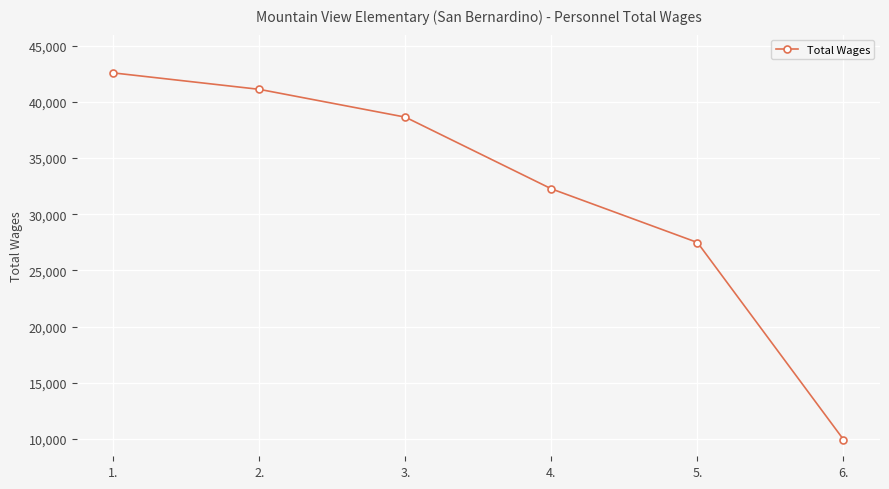

Reading left to right, list all the values displayed in this chart.

1.=42590	2.=41125	3.=38649	4.=32262	5.=27484	6.=9934